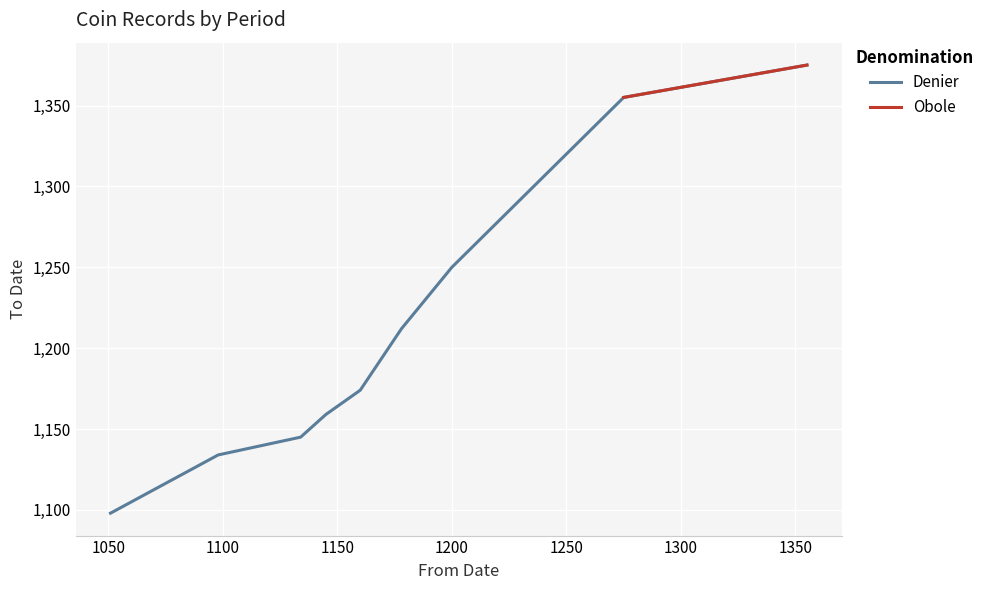

True or false: Obole and Denier cross at least once.

False